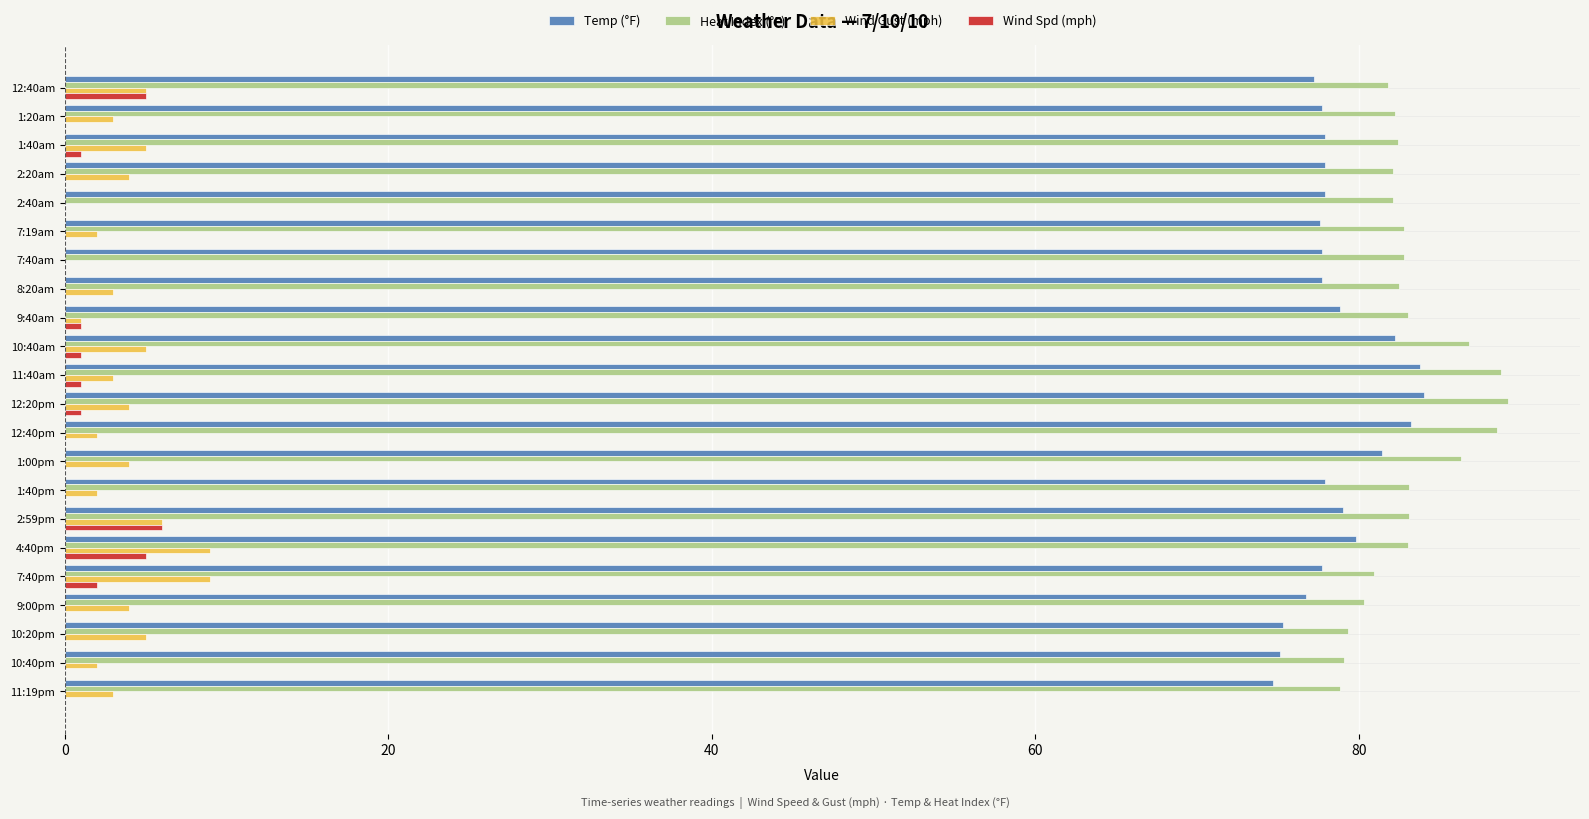

True or false: Heat Index (°F) has a value of 86.3 at 1:00pm.

True